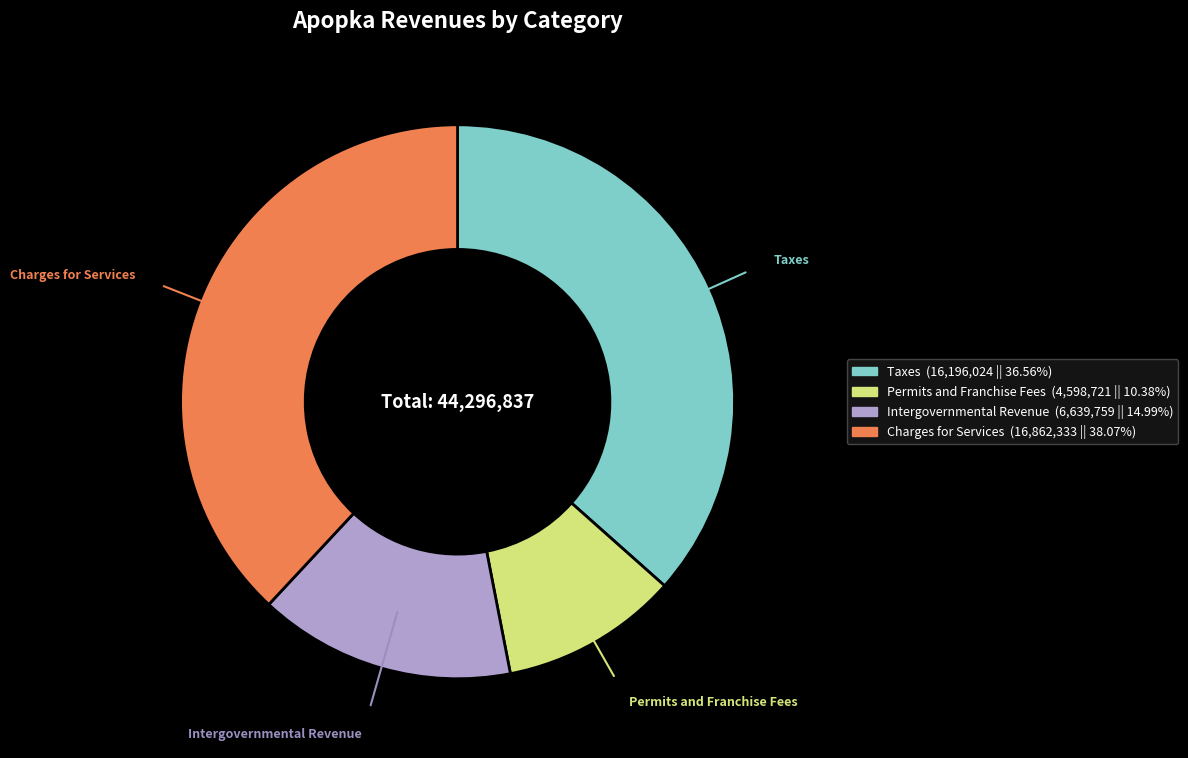

True or false: Taxes accounts for 48% of the total.

False